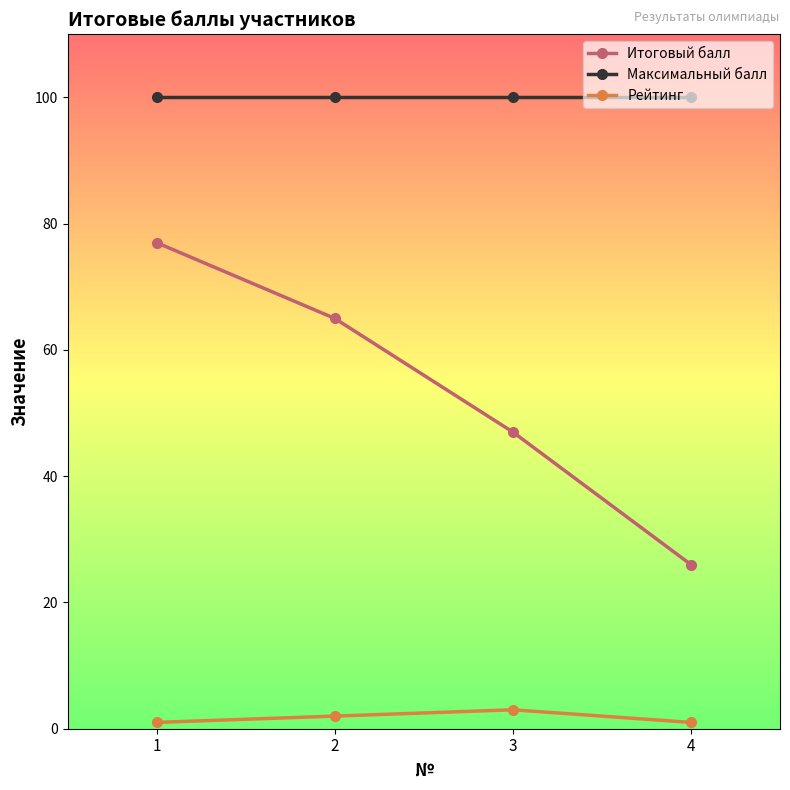

What is the approximate value of Итоговый балл at 3, to the nearest 5?

45